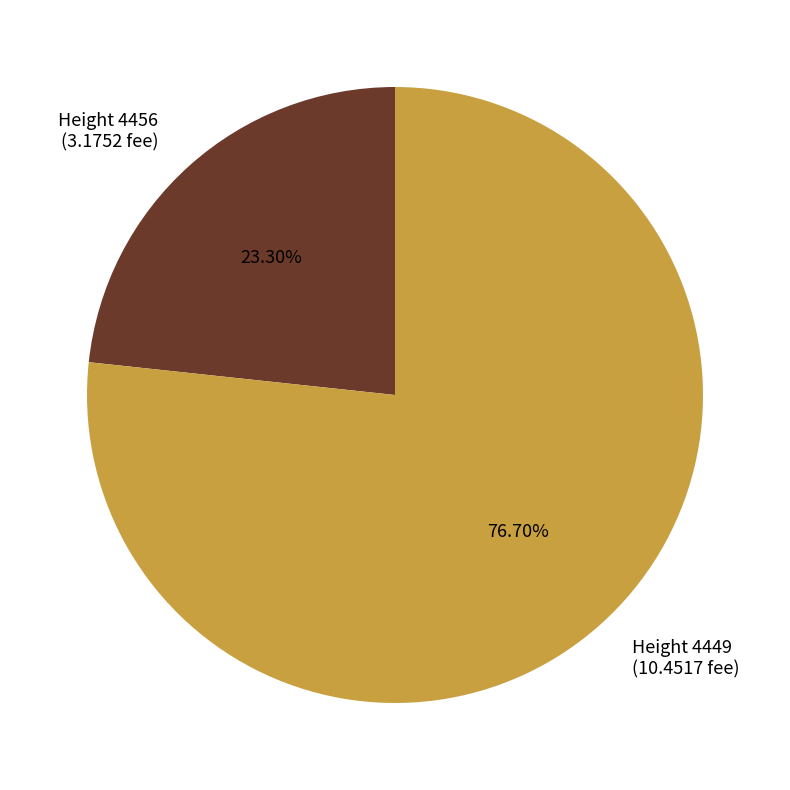

Is there a majority slice in this chart?

Yes